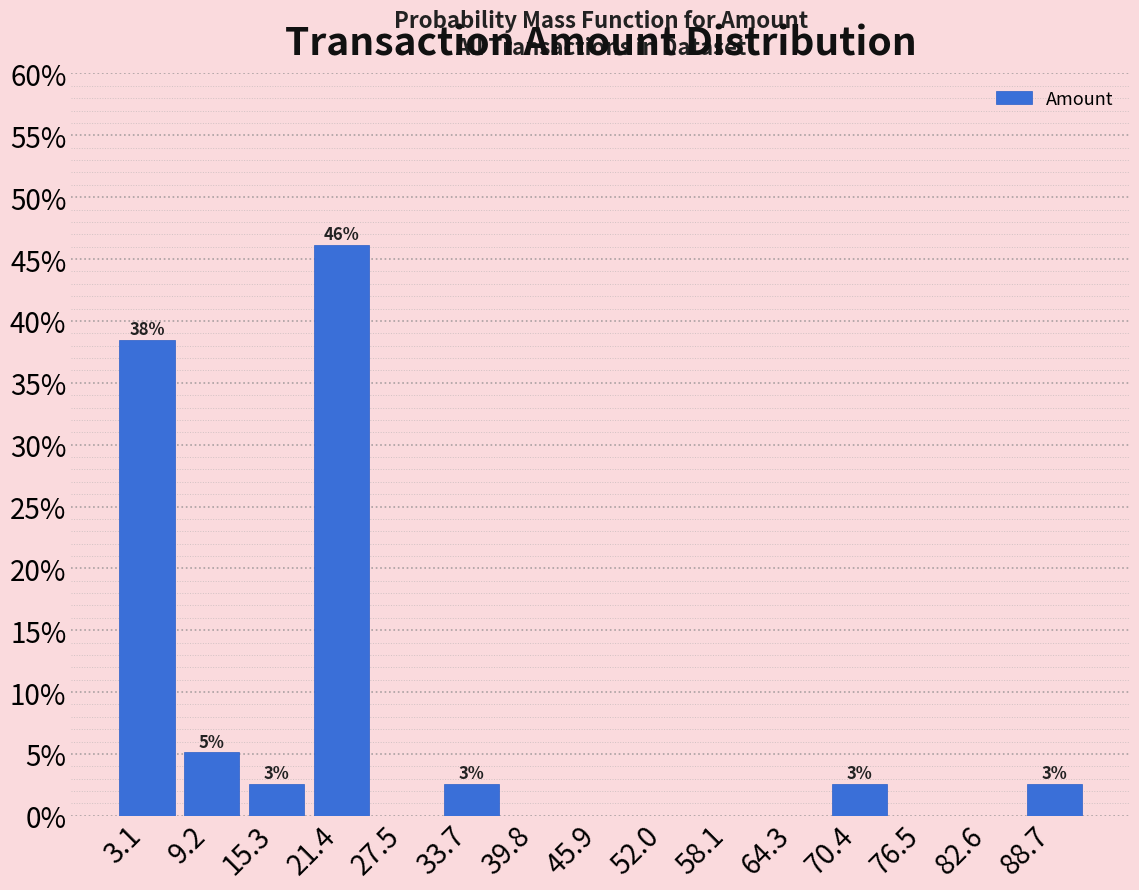

Over which range of the x-axis is the bar tallest?

18 to 24